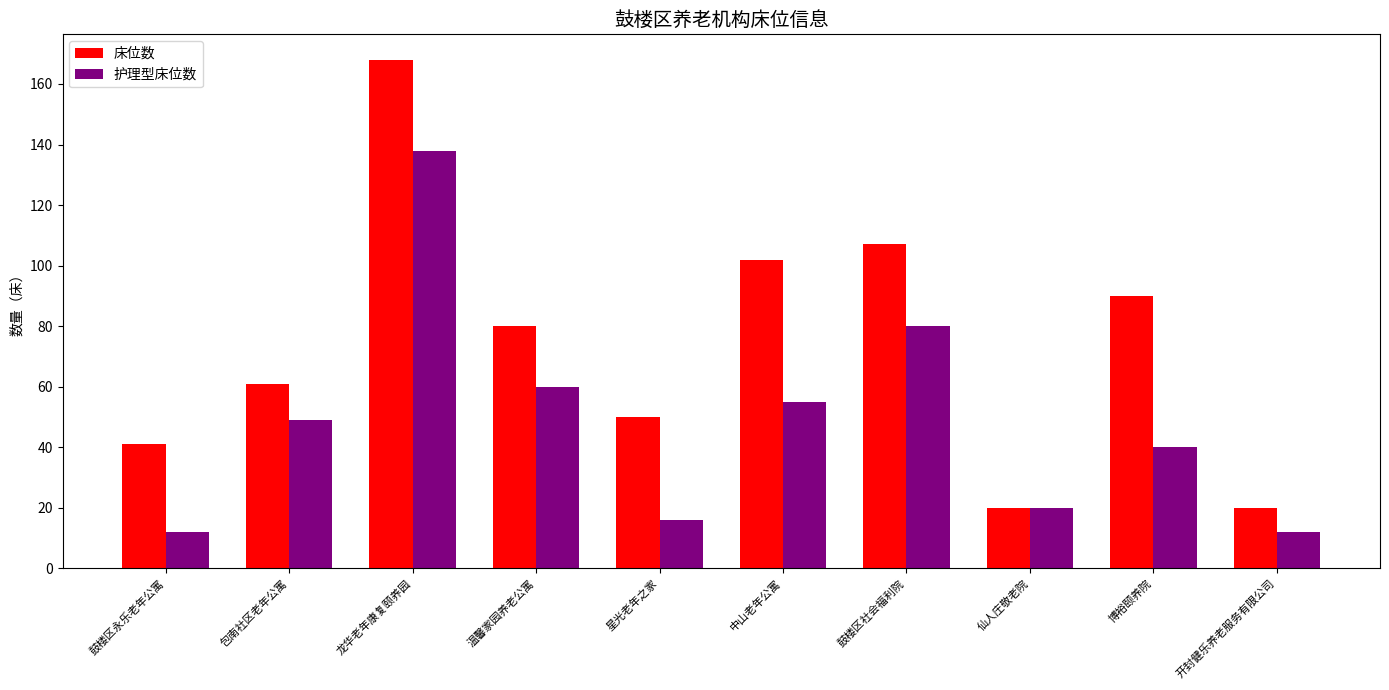

Reading left to right, list all the values displayed in this chart.

床位数: 41	61	168	80	50	102	107	20	90	20
护理型床位数: 12	49	138	60	16	55	80	20	40	12